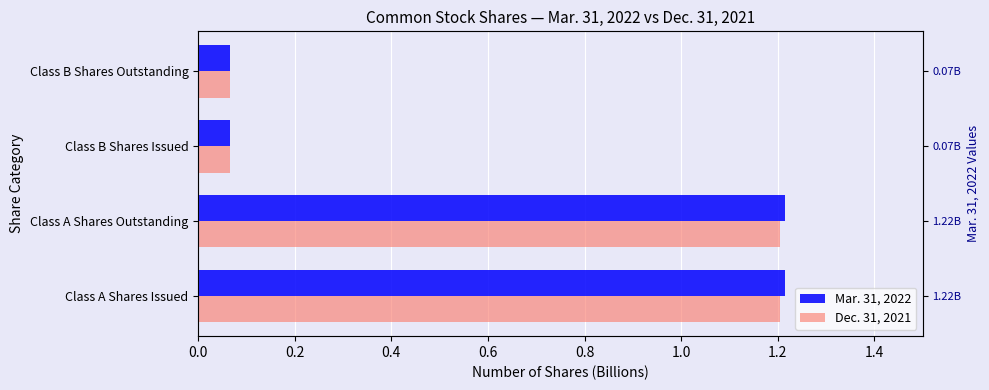

Which series has the widest spread of values?

Mar. 31, 2022